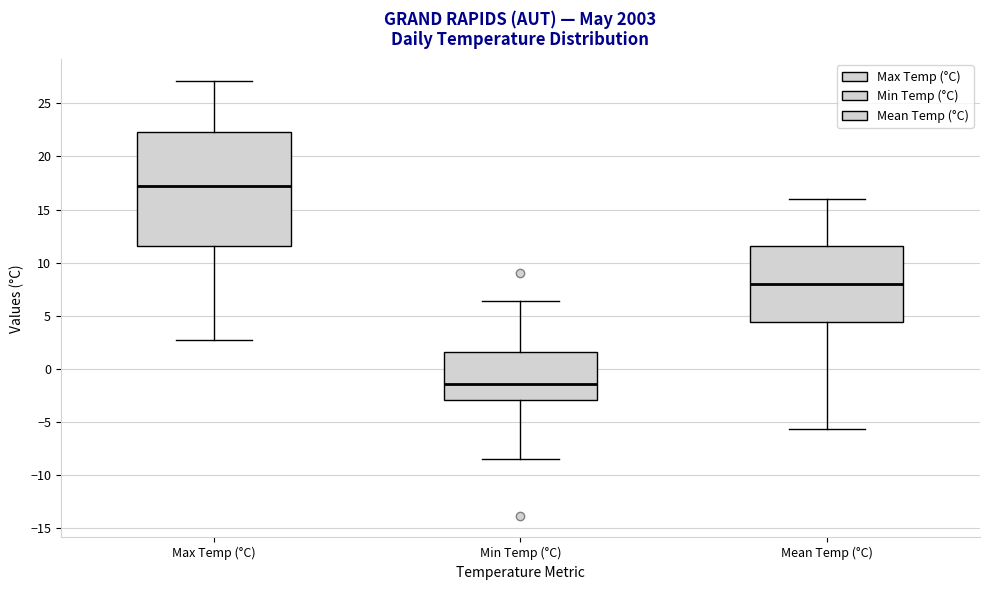

Which box has the highest median line?

Max Temp (°C)